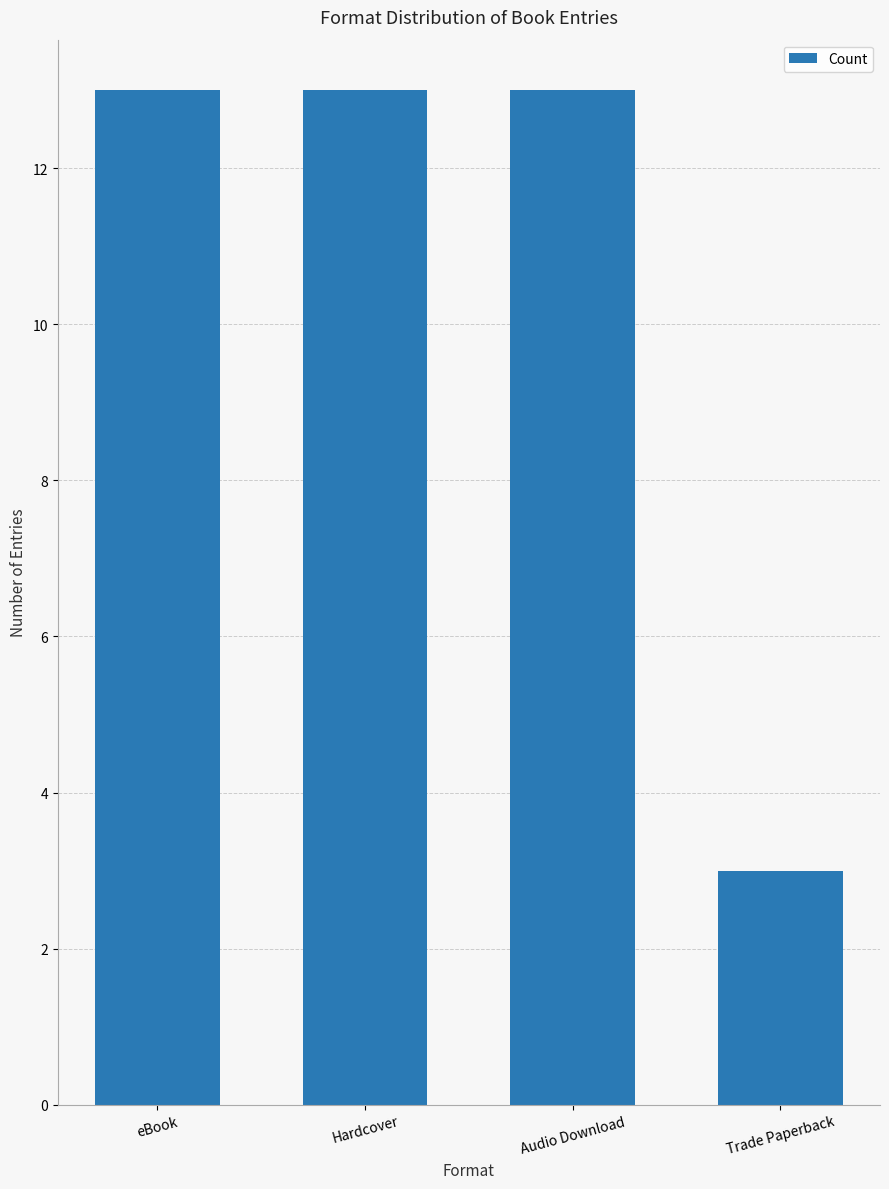

Reading left to right, what are all the values shown in this chart?

eBook=13	Hardcover=13	Audio Download=13	Trade Paperback=3